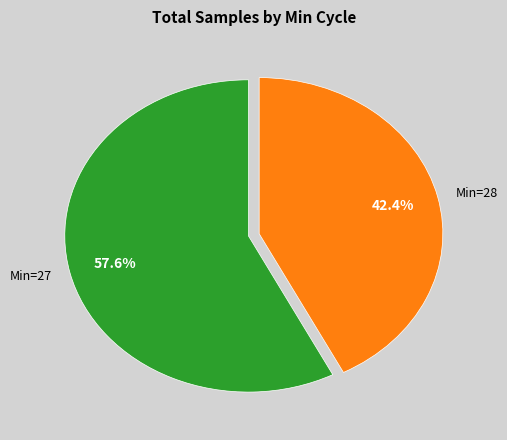

What percentage is NOT represented by Min=28?

57.6%